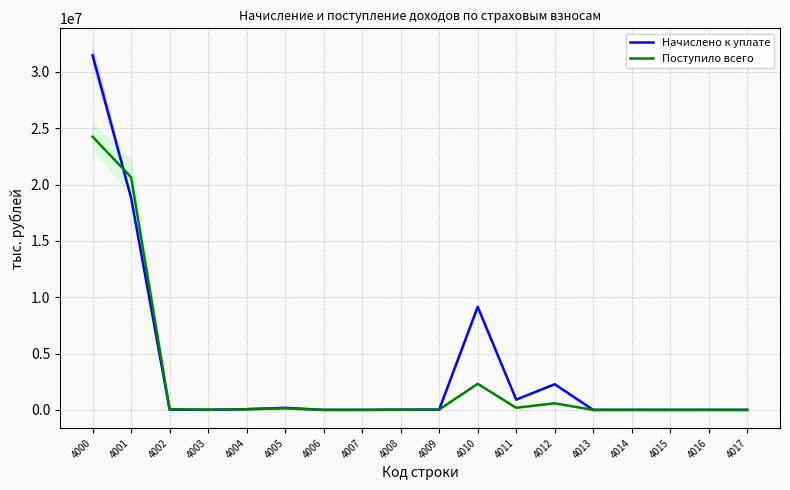

Reading right to left, transcribe all the data shown in this chart.

Начислено к уплате: 40	4	258	0	2	2278345	912370	9147068	27615	15447	0	0	184001	65950	989	27217	18811435	31470783
Поступило всего: 324	-33	1723	-41	-322	583733	188568	2318864	31452	17198	0	39	139943	56527	18498	65943	20653301	24246185